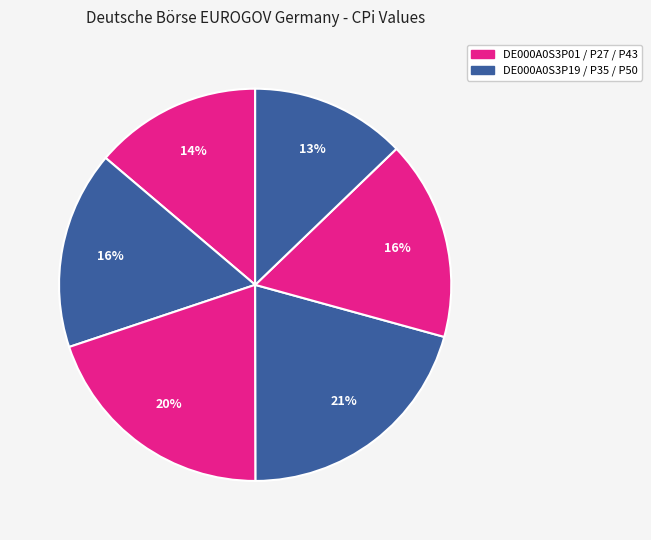

How many slices are in this pie chart?

6